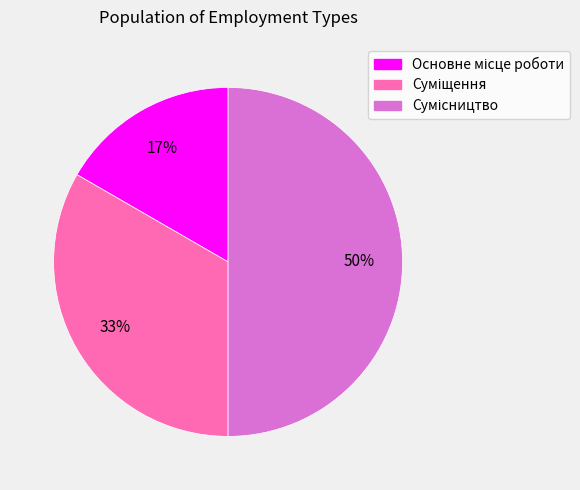

To the nearest percent, what is the average slice percentage?

33%